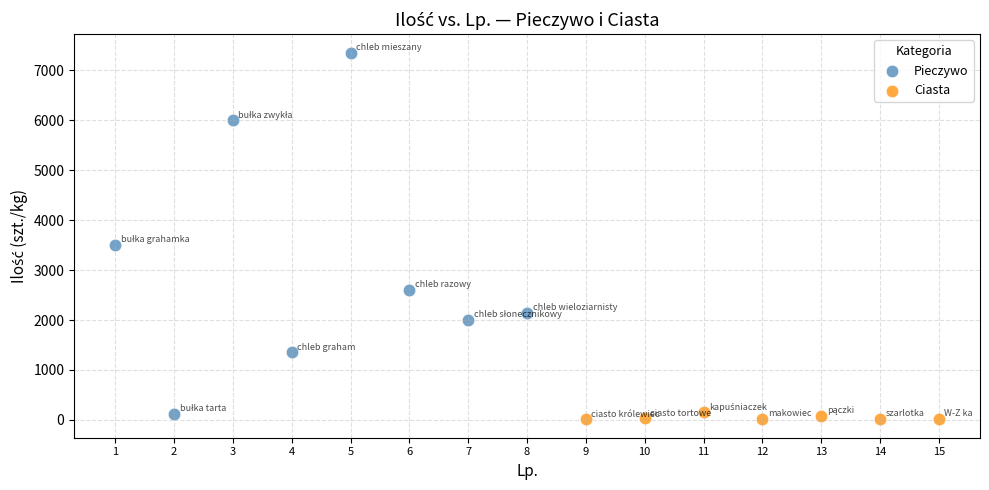

Which series reaches the minimum Y coordinate?

Ciasta